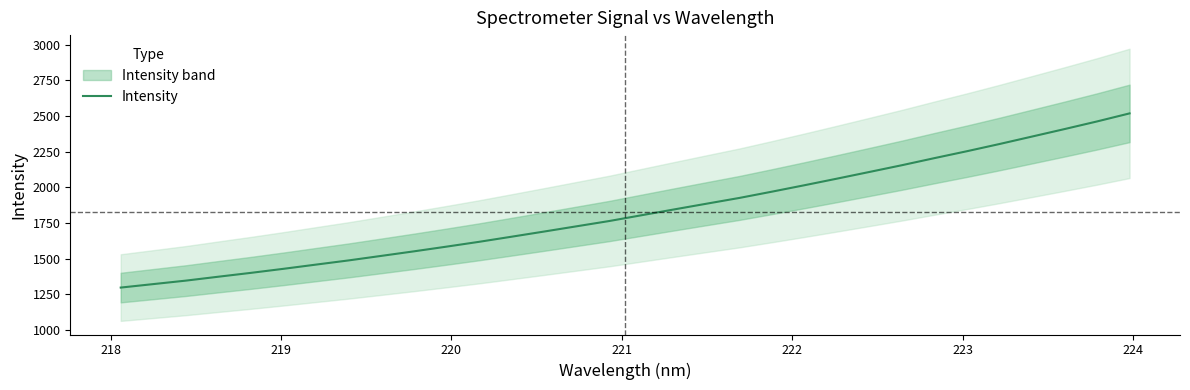

What is the difference between the second highest and second lowest values?

1139.8